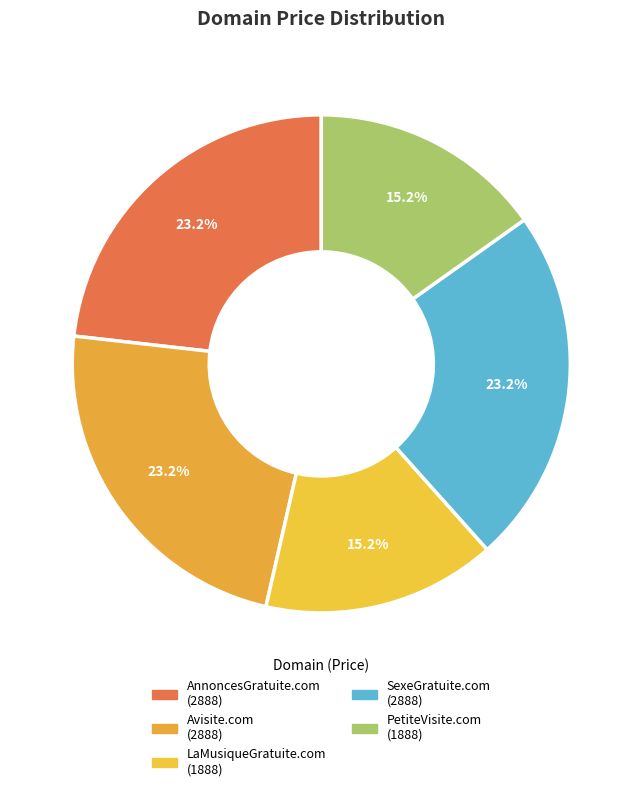

To the nearest percent, what is the difference between the largest and smallest slice percentages?

8%